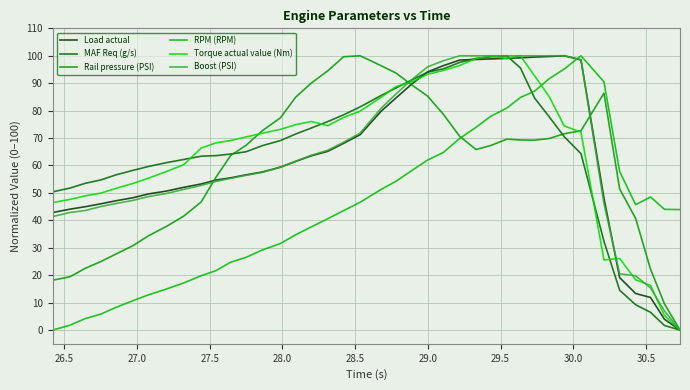

What is the maximum value for Rail pressure (PSI)?

100.0